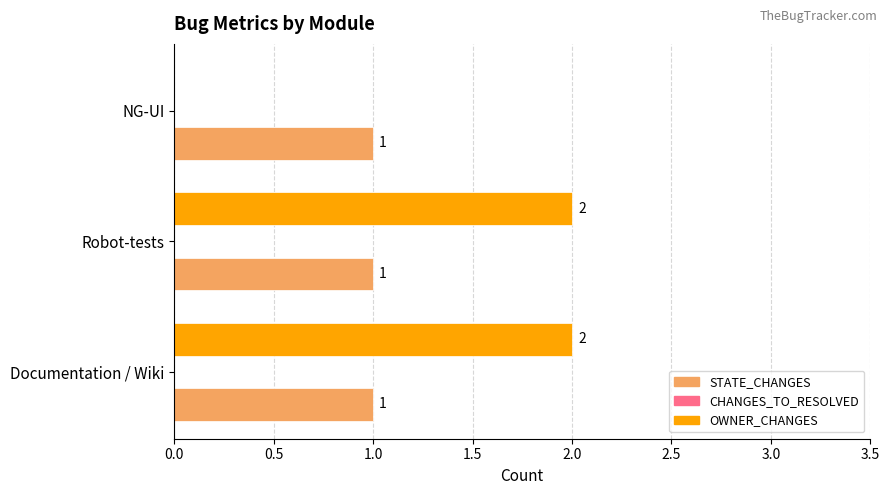

What is the sum of all STATE_CHANGES values?

3